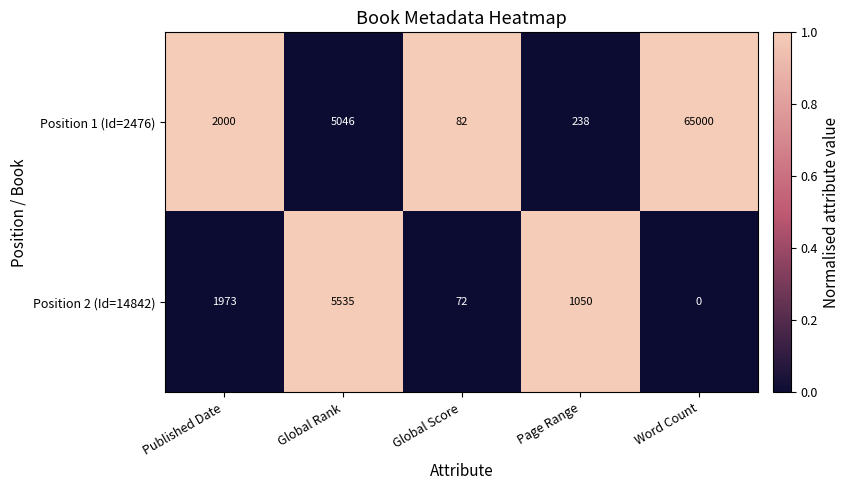

What is the total value across all series at Page Range?

1288